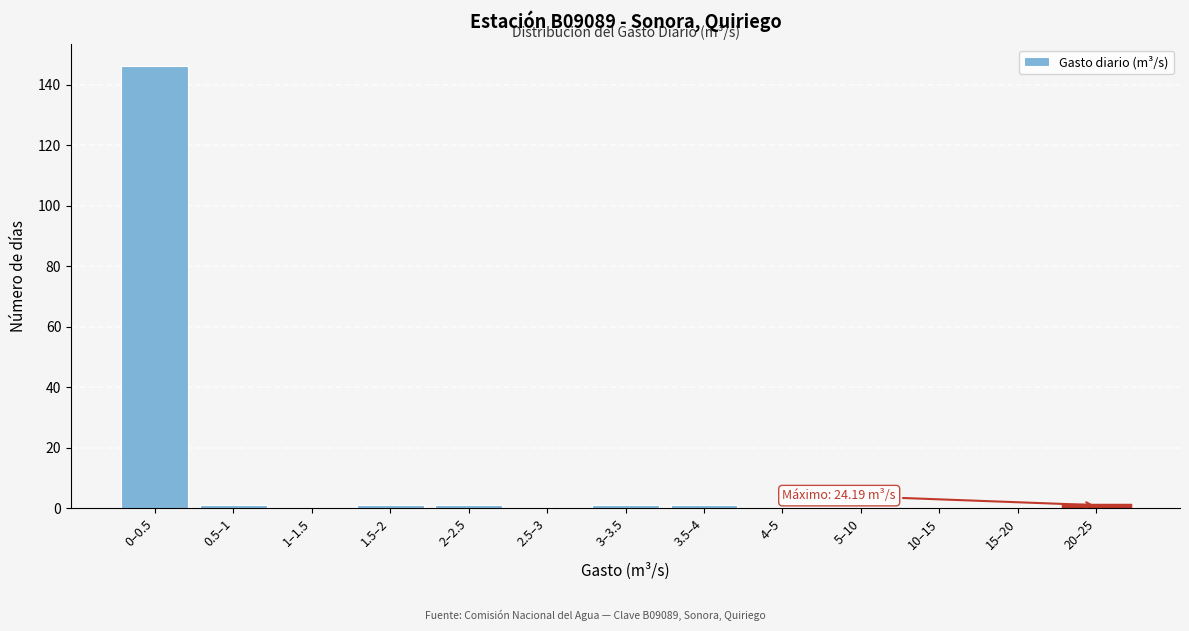

Reading left to right, transcribe all the data shown in this chart.

0–0.5=146	0.5–1=1	1–1.5=0	1.5–2=1	2–2.5=1	2.5–3=0	3–3.5=1	3.5–4=1	4–5=0	5–10=0	10–15=0	15–20=0	20–25=1